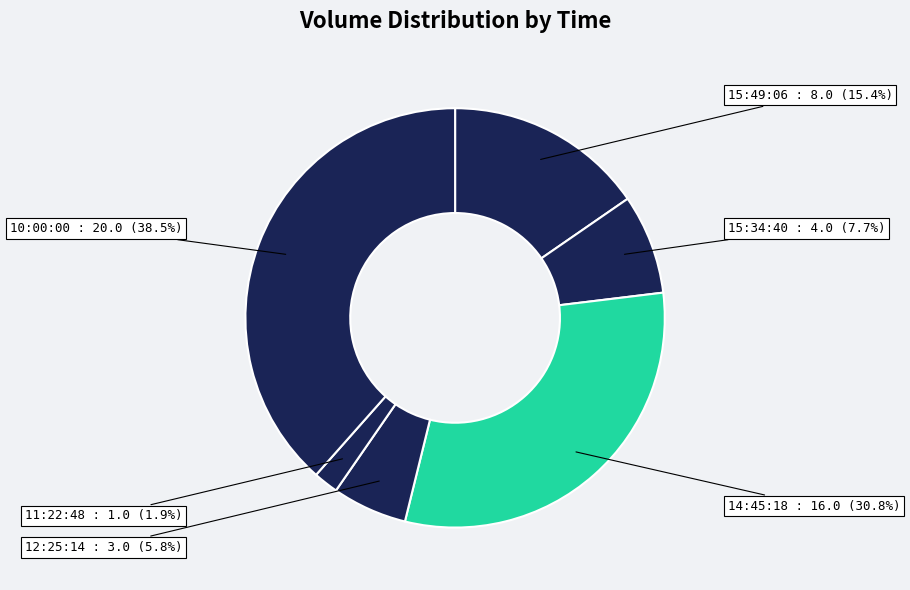

What is the largest slice in the pie chart?

10:00:00